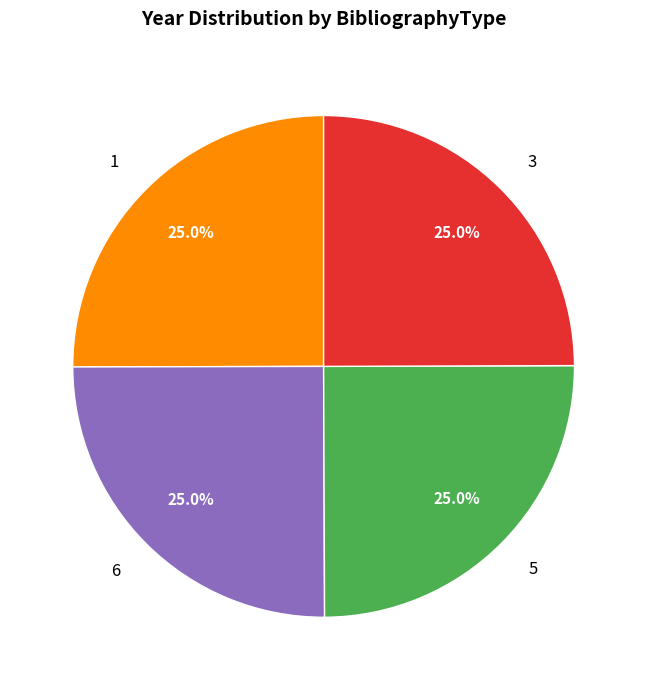

Is there a majority slice in this chart?

No